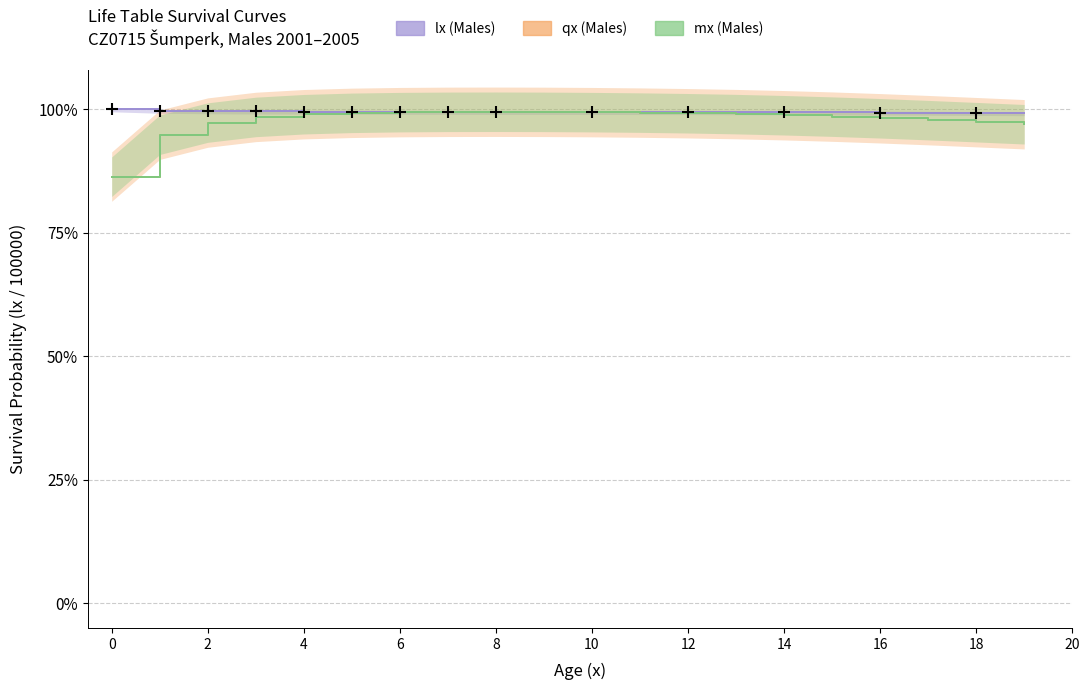

Which series has the largest total across all categories?

lx (Males)